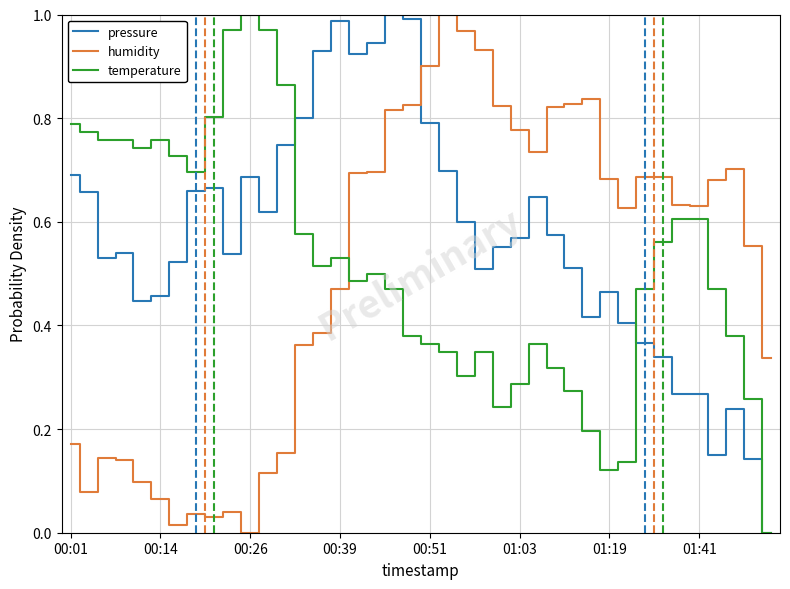

Which series has the largest total across all categories?

pressure